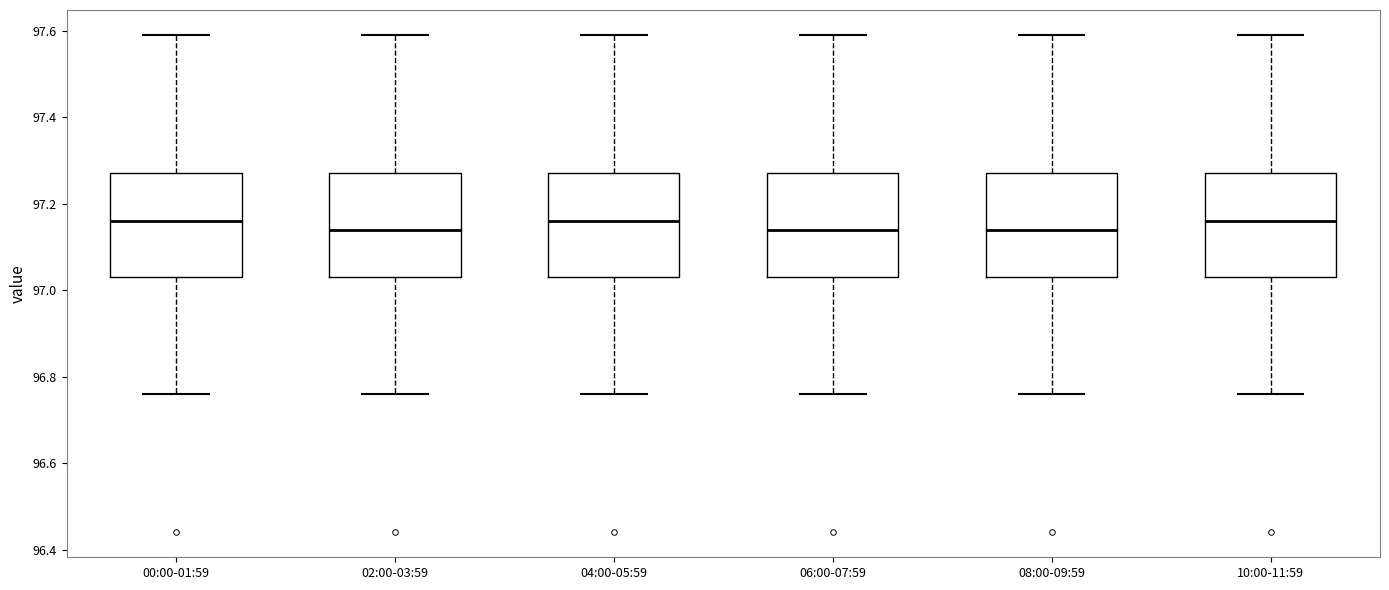

Where is the upper edge of the box for 04:00-05:59 on the y-axis? The values are not printed on the chart, so give them approximately, as read against the axis.

97.28